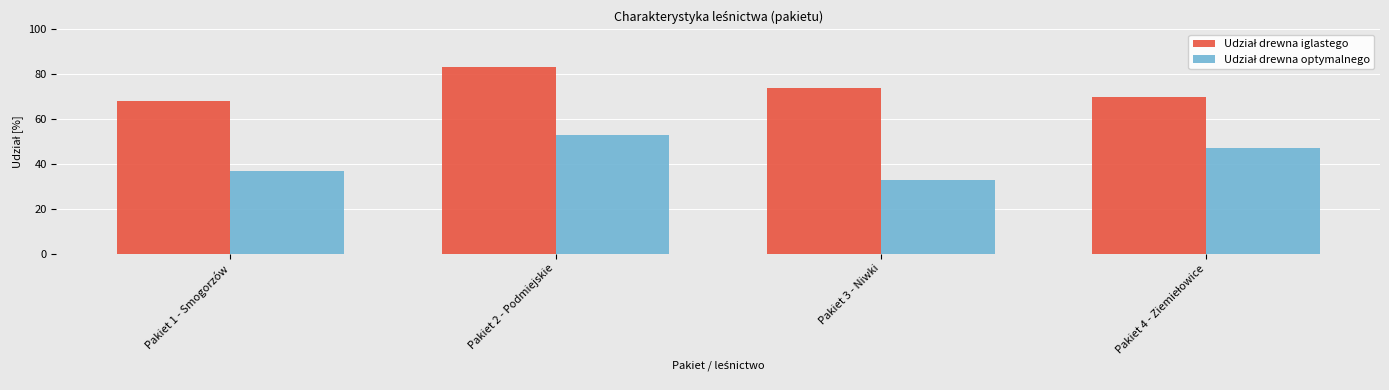

At how many categories does at least one series exceed 61?

4